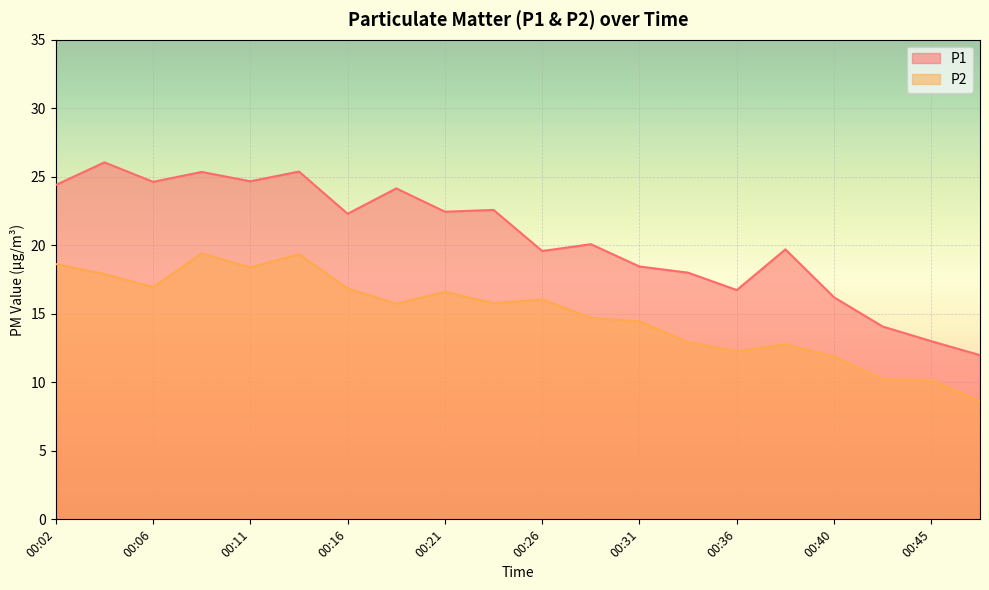

Is it true that P1 equals 24.6 at 00:06?

True